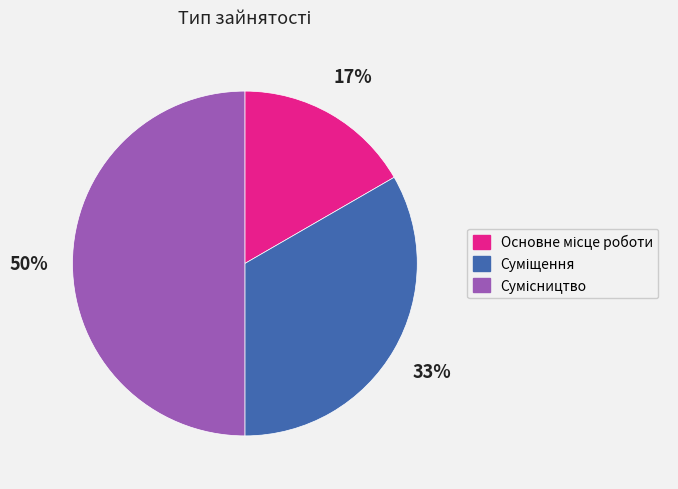

To the nearest percent, what is the difference between the largest and smallest slice percentages?

33%